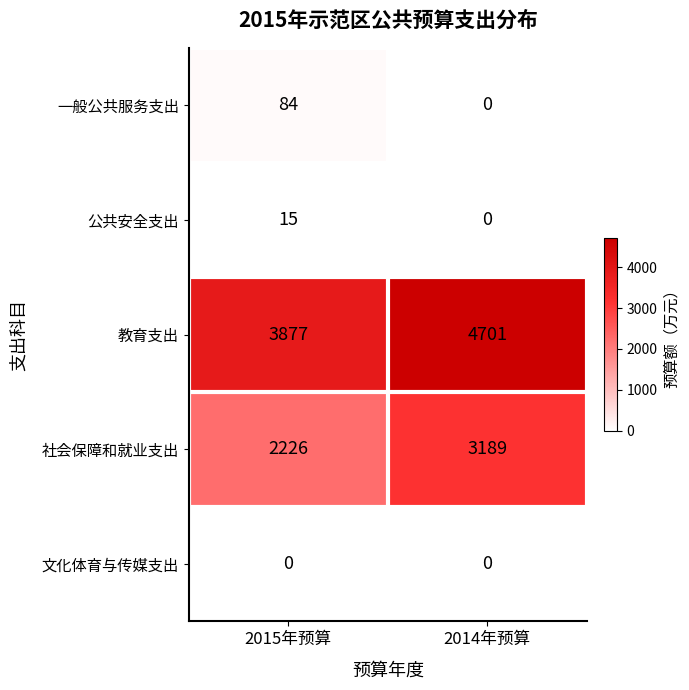

What is the sum of the 一般公共服务支出 values at 2014年预算 and 2015年预算?

84